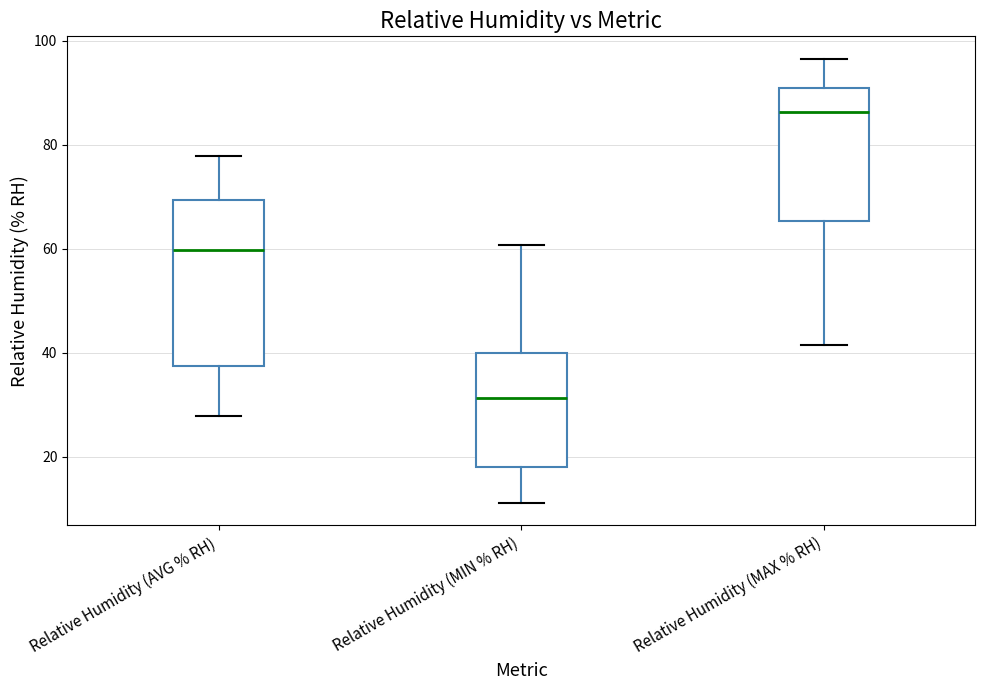

Where is the lower edge of the box for Relative Humidity (MIN % RH) on the y-axis? The values are not printed on the chart, so give them approximately, as read against the axis.

18